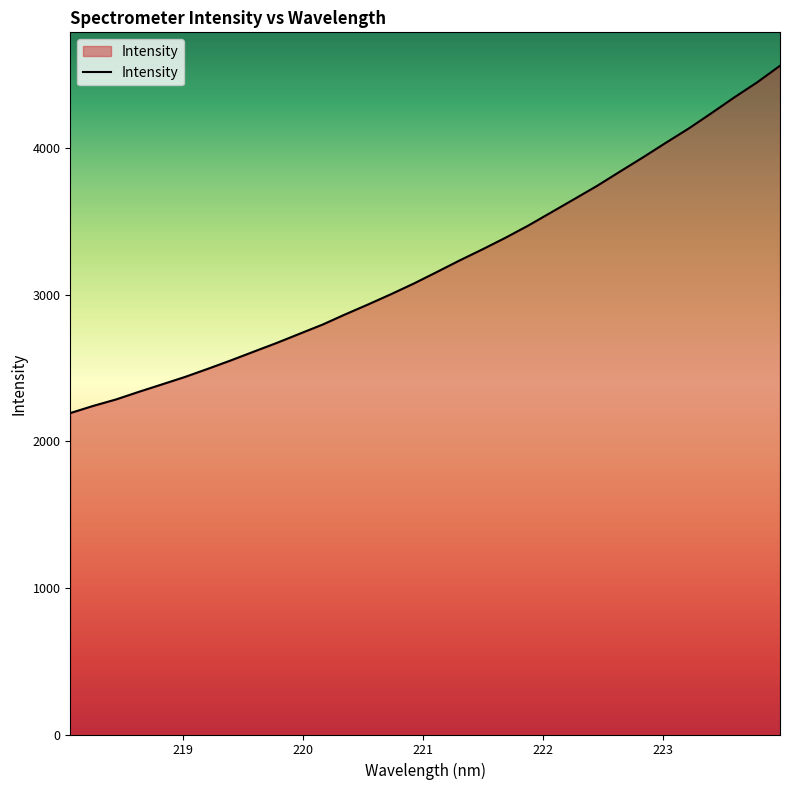

What is the difference between the maximum and minimum values?

2368.5